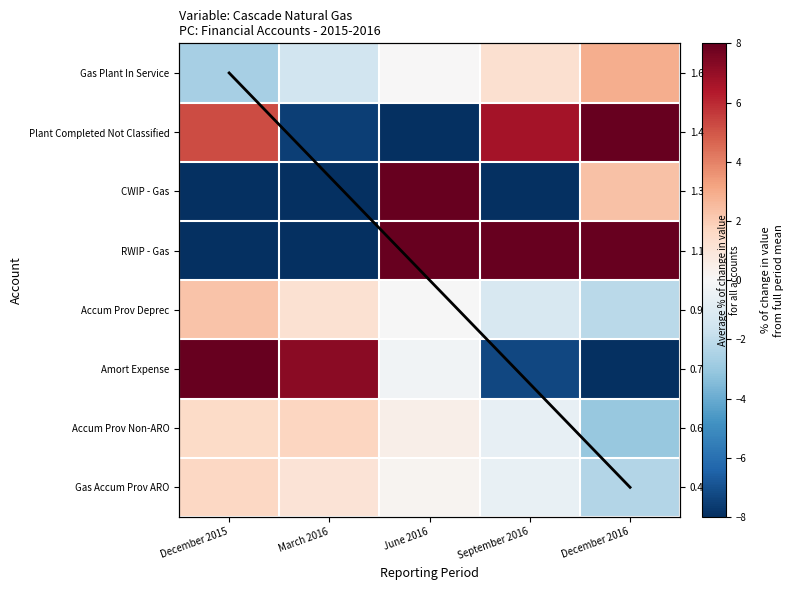

How many positive values does the Gas Plant In Service series have?

3